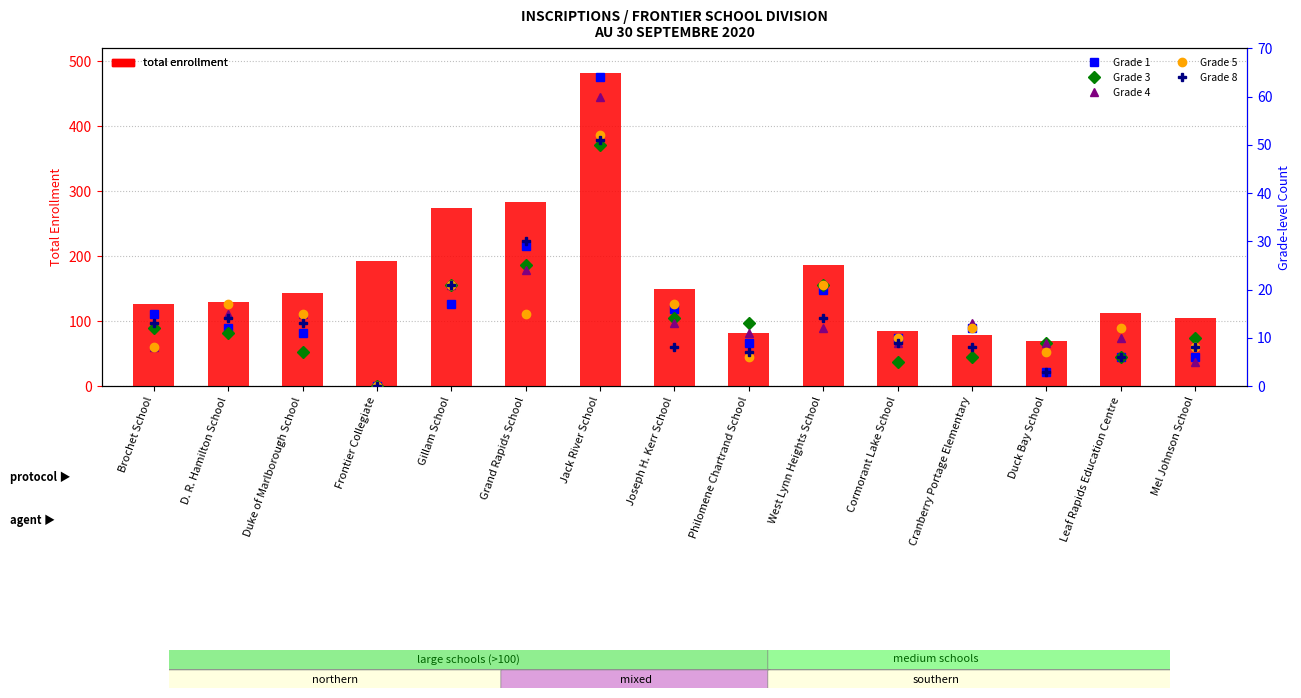

What position from the left is Leaf Rapids Education Centre?

14